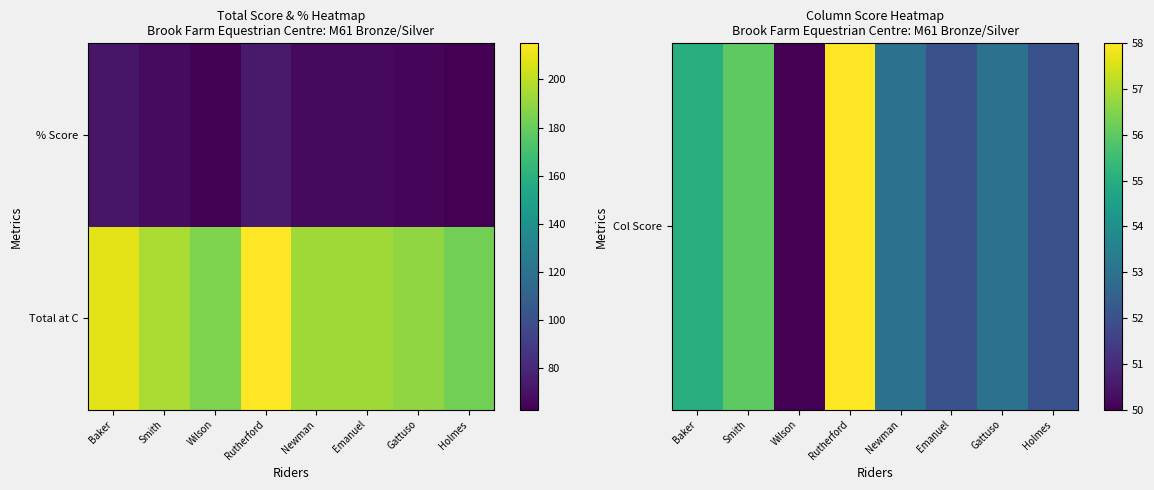

At which category is the sum across all series the highest?

Rutherford